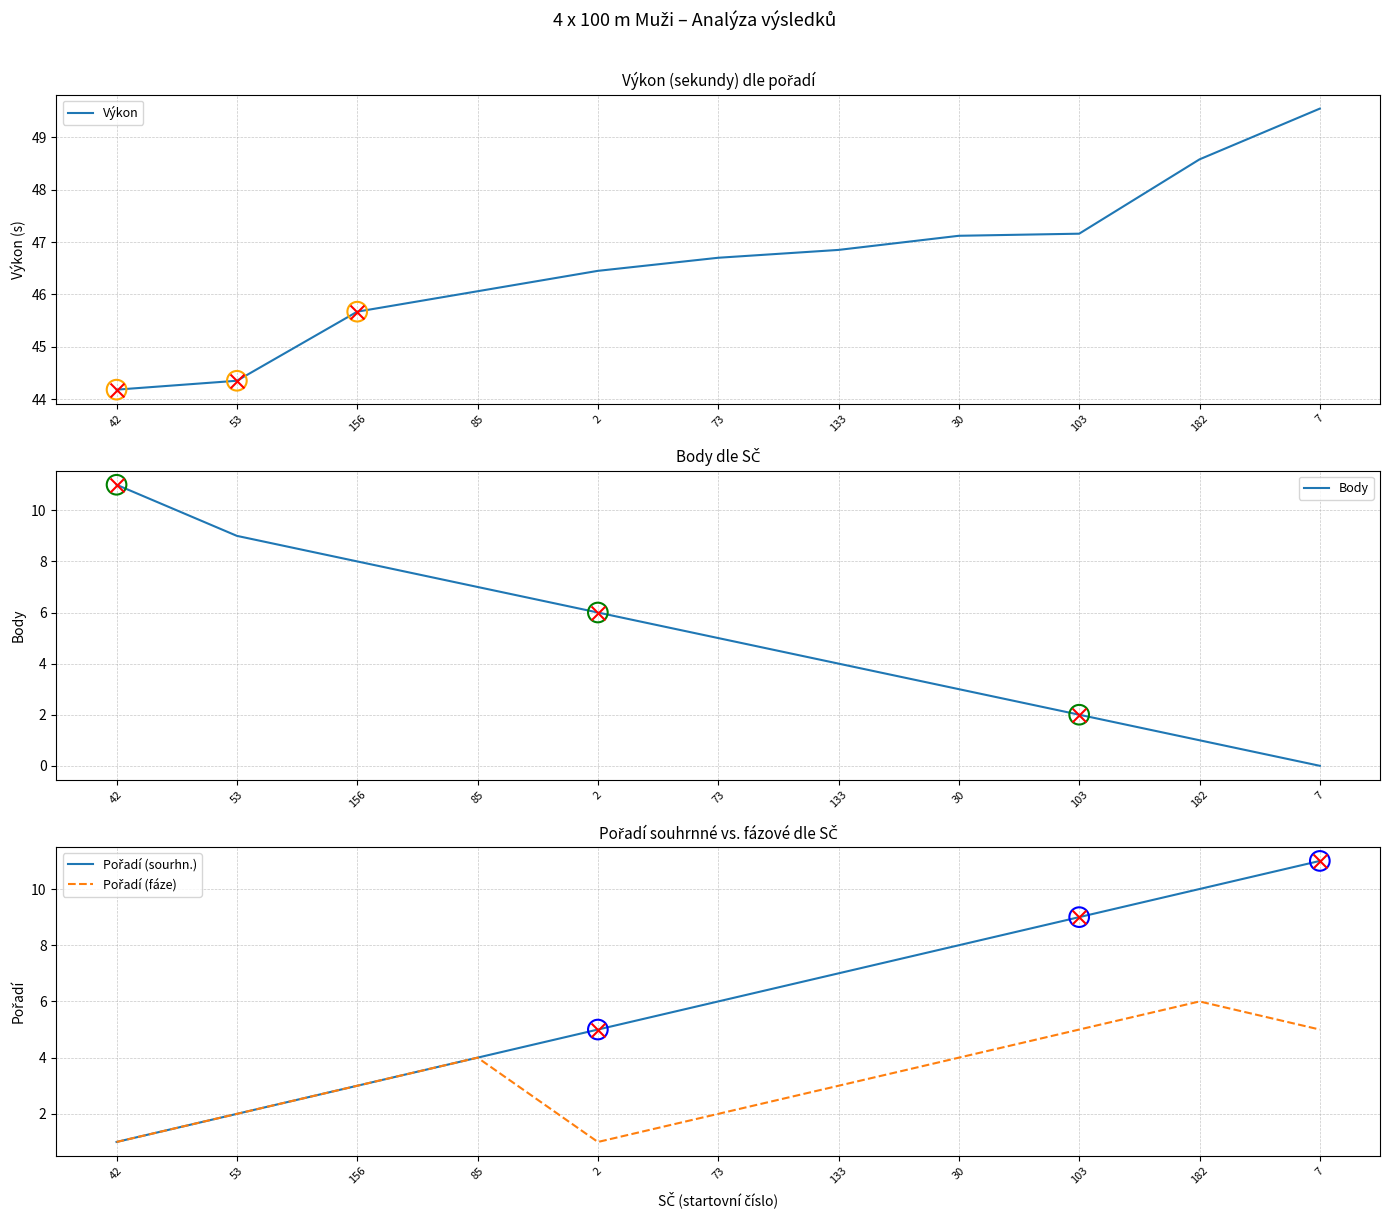

At how many categories does at least one series exceed 31?

11